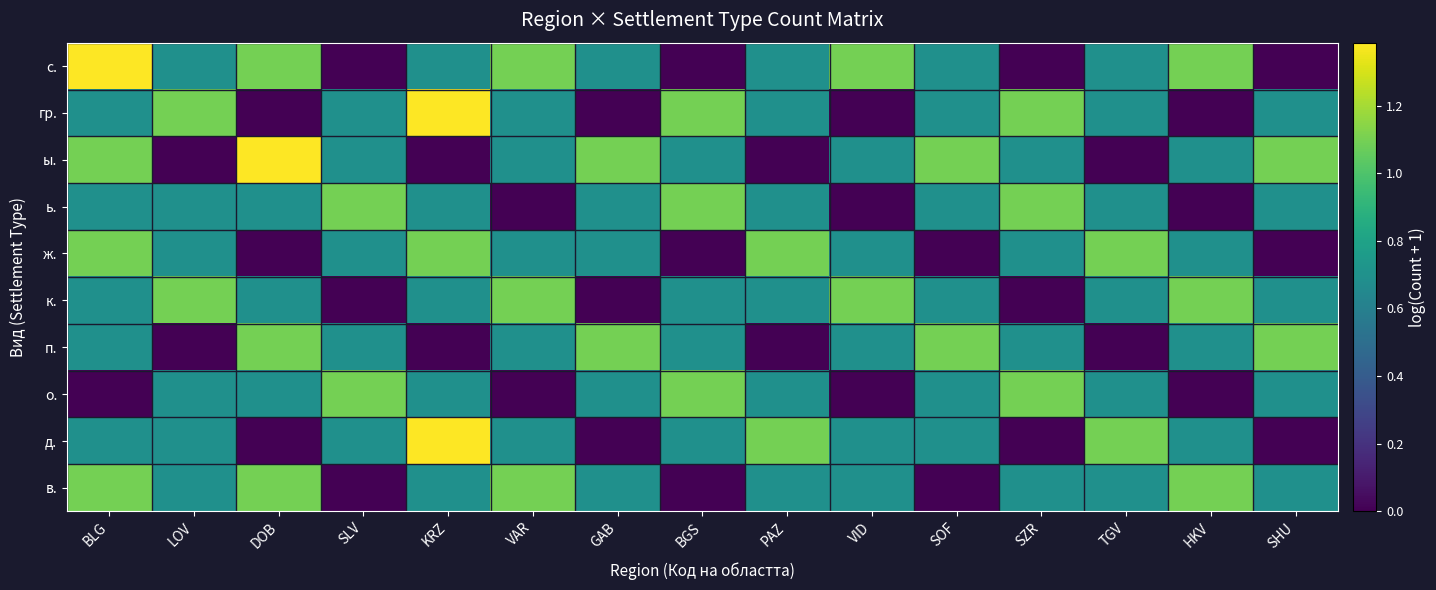

How many series are shown in this chart?

10